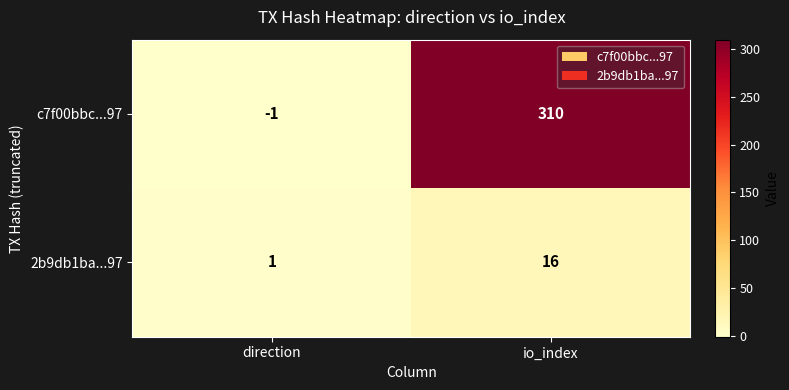

What is the difference between the 2b9db1ba...97 values at io_index and direction?

15